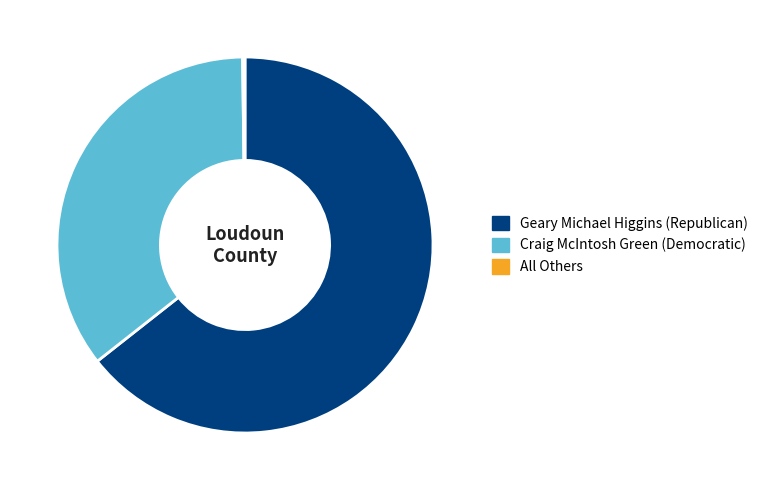

Which category accounts for the majority?

Geary Michael Higgins (Republican)